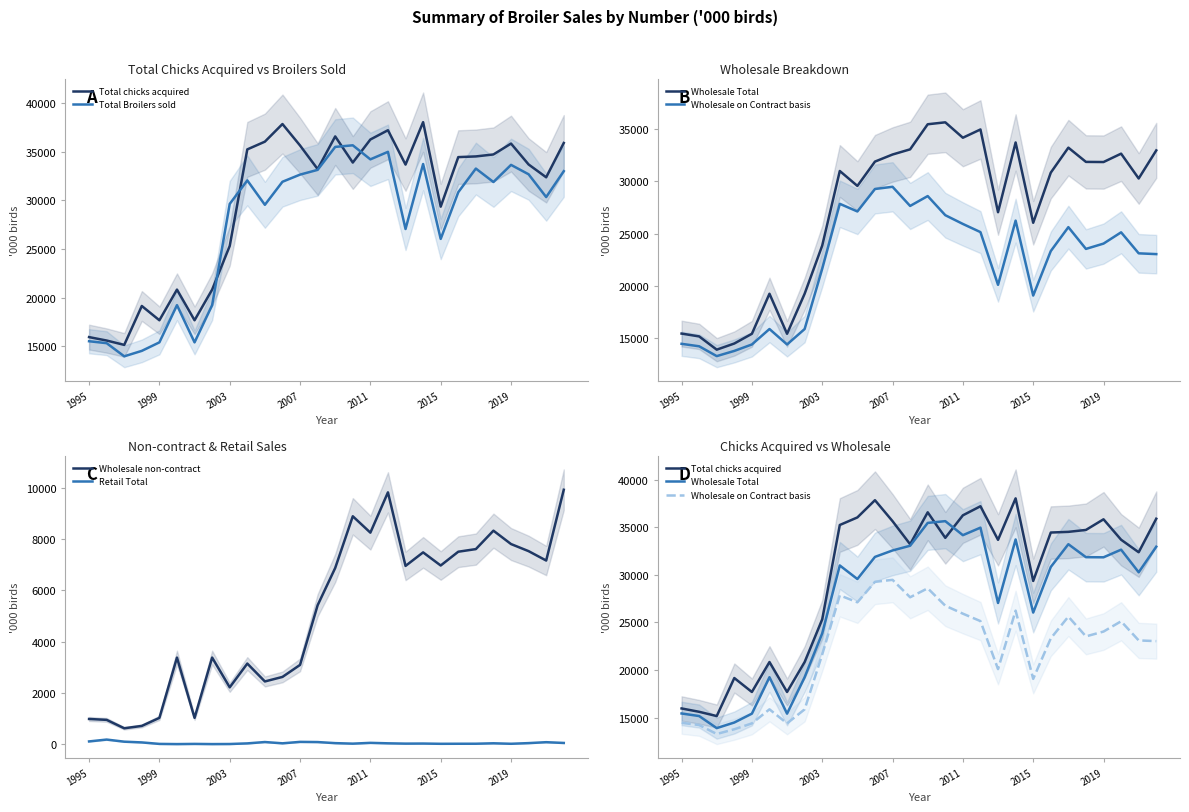

True or false: Wholesale non-contract and Retail Total intersect in this chart.

False